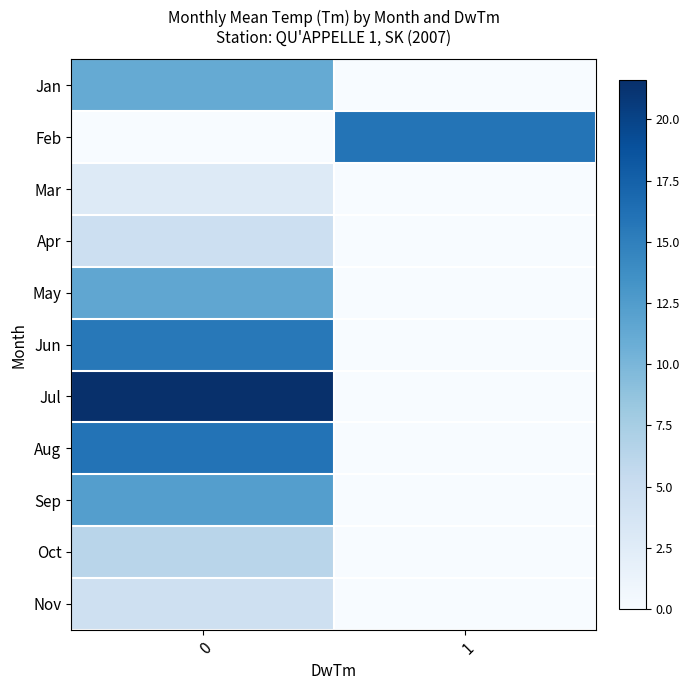

Reading left to right, extract all data points from this chart.

Jan: 0=11.2	1=0.0
Feb: 0=0.0	1=15.9
Mar: 0=2.7	1=0.0
Apr: 0=4.7	1=0.0
May: 0=11.5	1=0.0
Jun: 0=15.6	1=0.0
Jul: 0=21.6	1=0.0
Aug: 0=16.0	1=0.0
Sep: 0=12.3	1=0.0
Oct: 0=6.3	1=0.0
Nov: 0=4.5	1=0.0